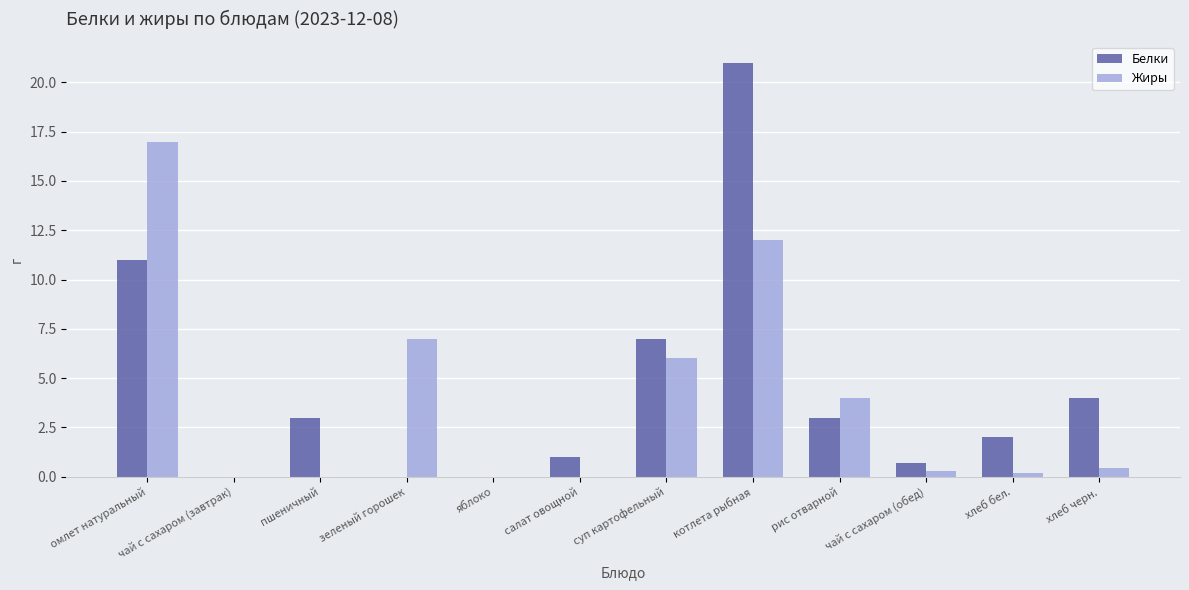

Are the bars grouped side by side (vs. stacked)?

Yes